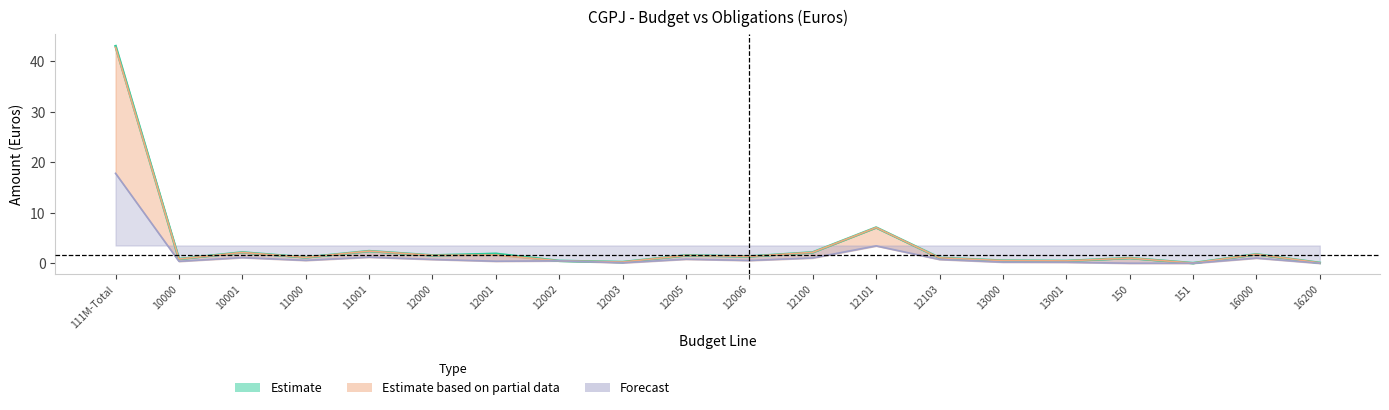

Where is the first local maximum for creditos_iniciales?

10001